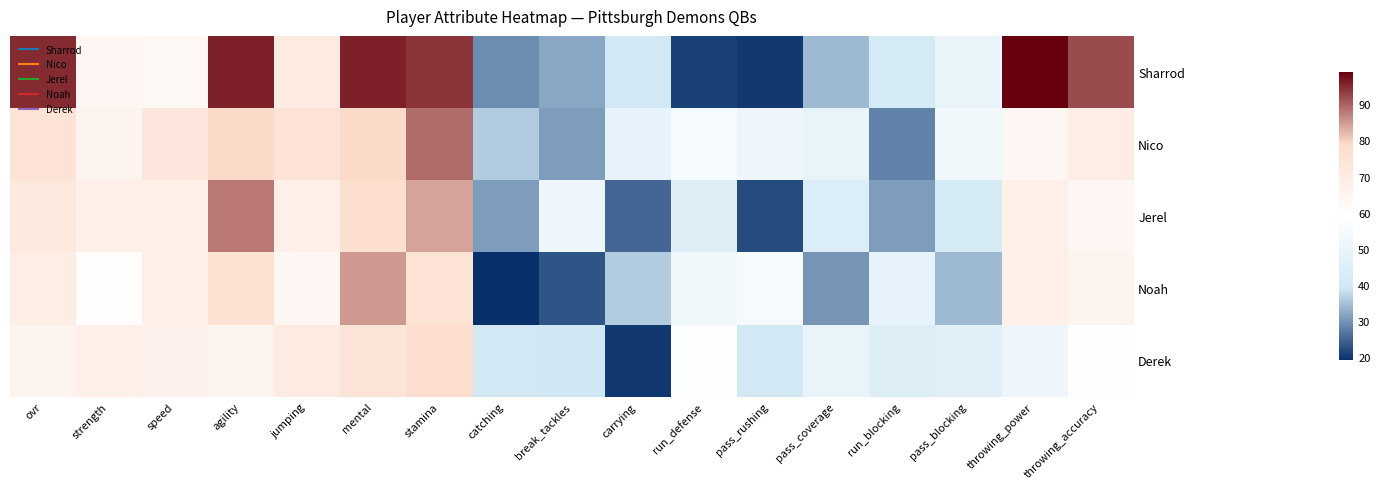

Rank the series at jumping from highest to lowest value.

Nico, Derek, Sharrod, Jerel, Noah